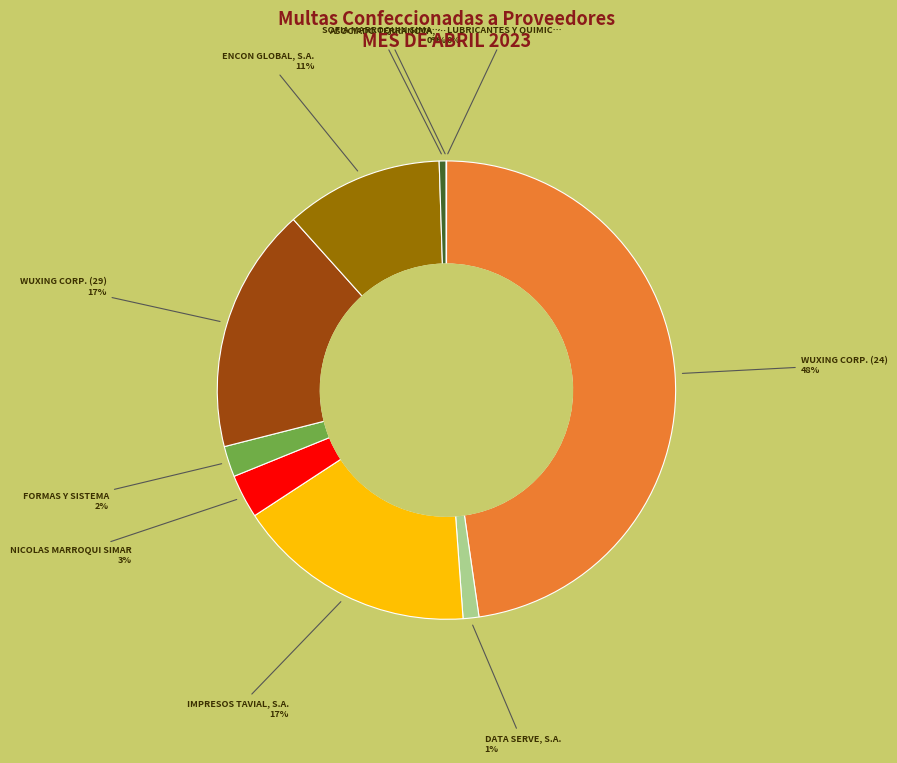

Does any single category account for the majority?

No